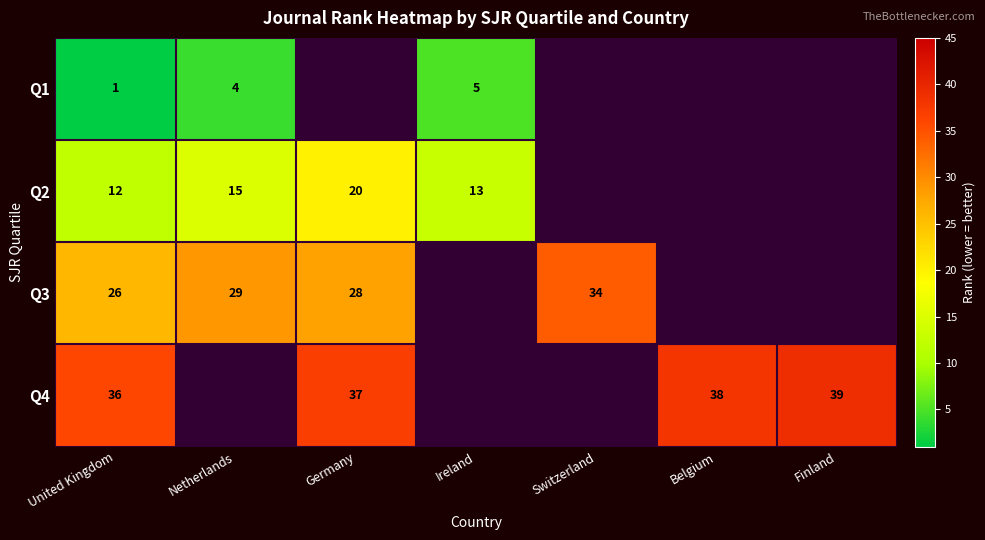

Which has a higher value, Switzerland or Finland?

Finland